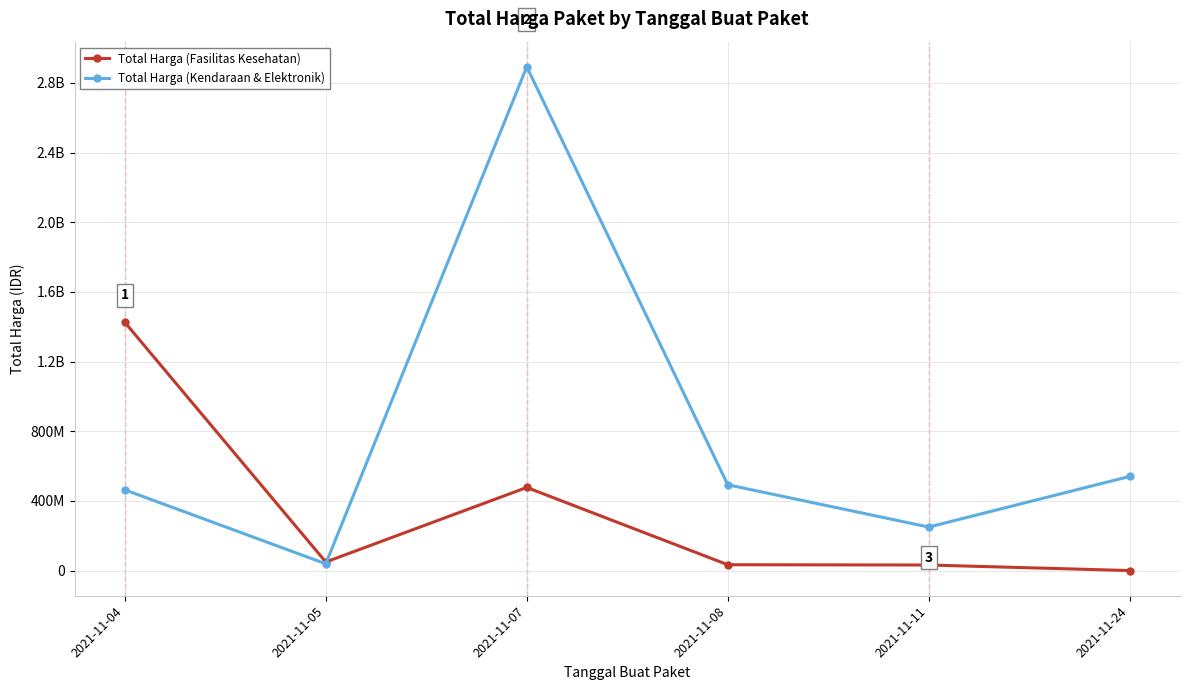

Does the chart have visible grid lines?

Yes